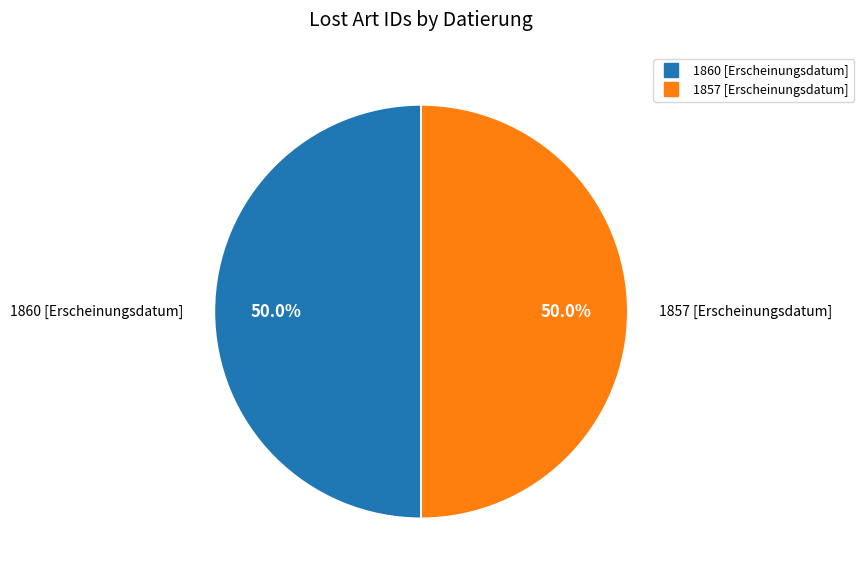

Is it true that 1860 [Erscheinungsdatum] is 37% of the pie?

False